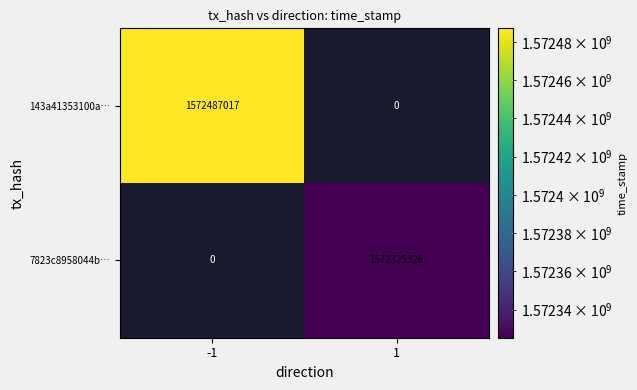

Between 1 and -1, which is larger?

-1